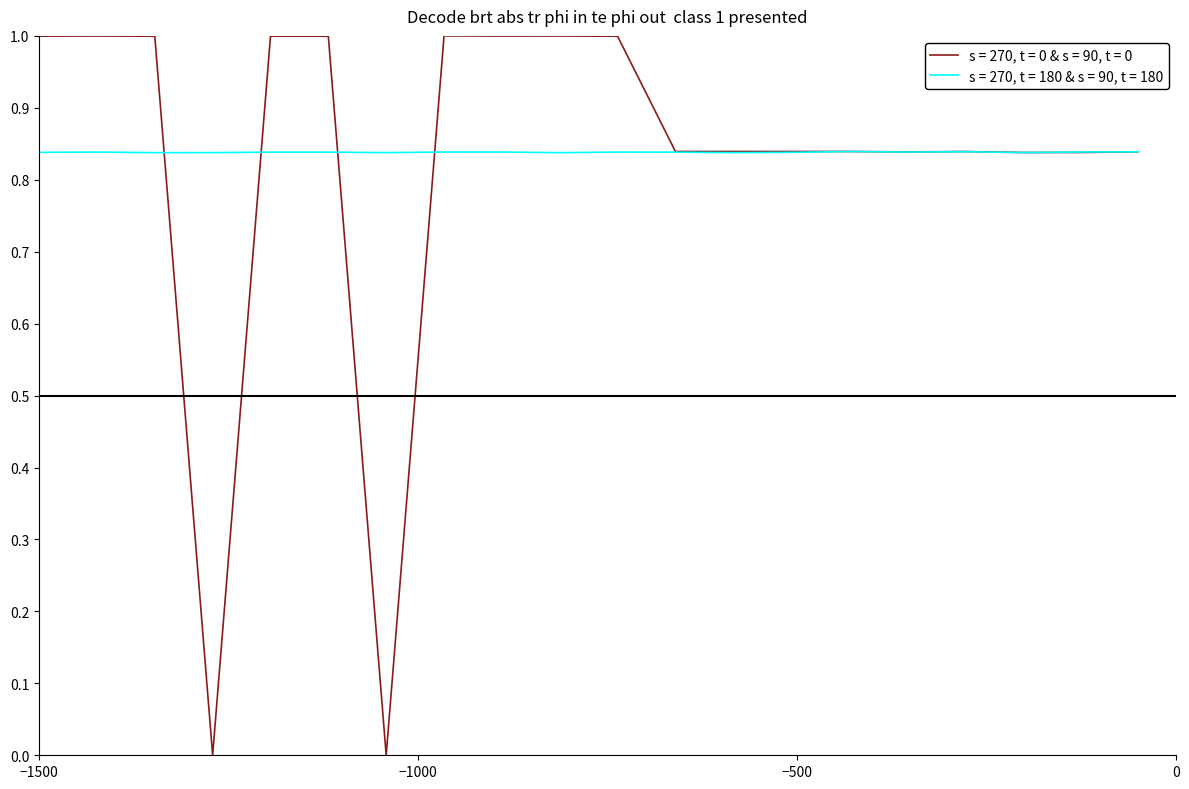

What is the greatest value displayed?

1.0